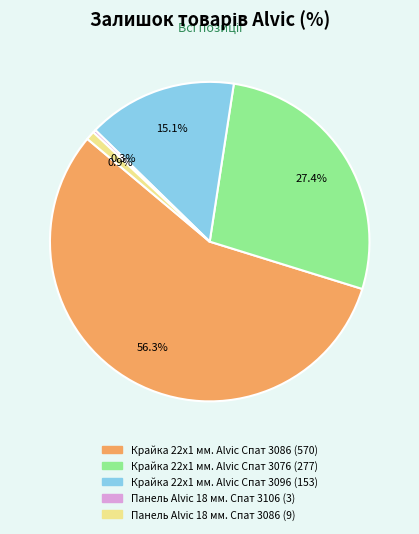

What percentage is the Крайка 22x1 мм. Alvic Спат 3096 slice, to the nearest percent?

15%